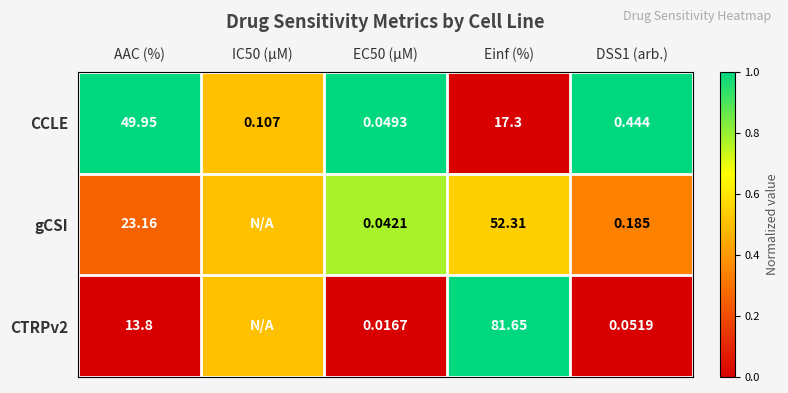

At which label is CCLE closest to 24?

Einf (%)